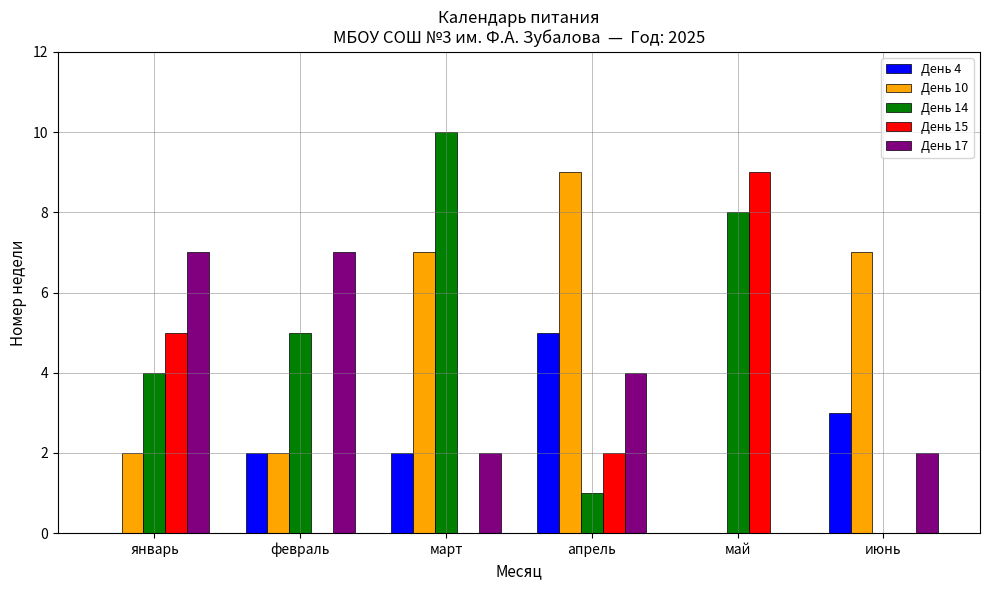

What are all the series names shown in the legend?

День 4, День 10, День 14, День 15, День 17